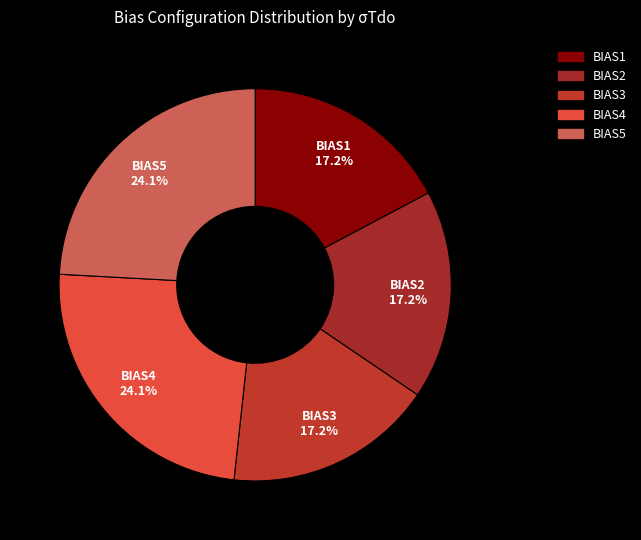

The BIAS5 slice represents 34% of the pie. True or false?

False